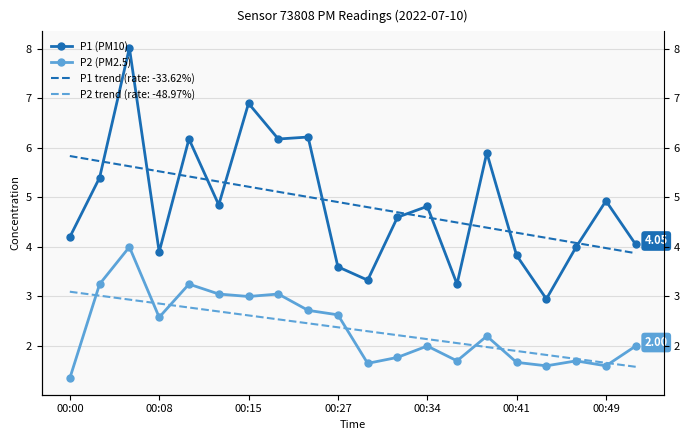

What is the difference between the maximum and second lowest values in the P1 (PM10) series?

4.8